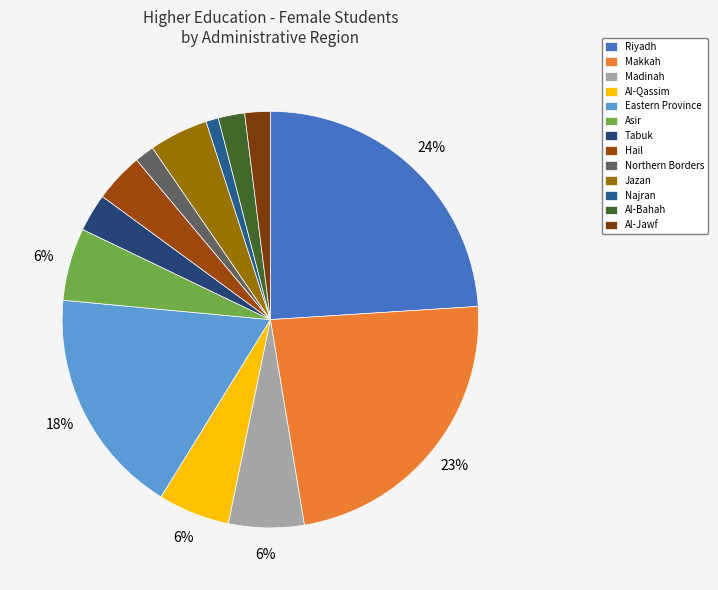

What is the change in value from Riyadh to Al-Jawf?

-133355